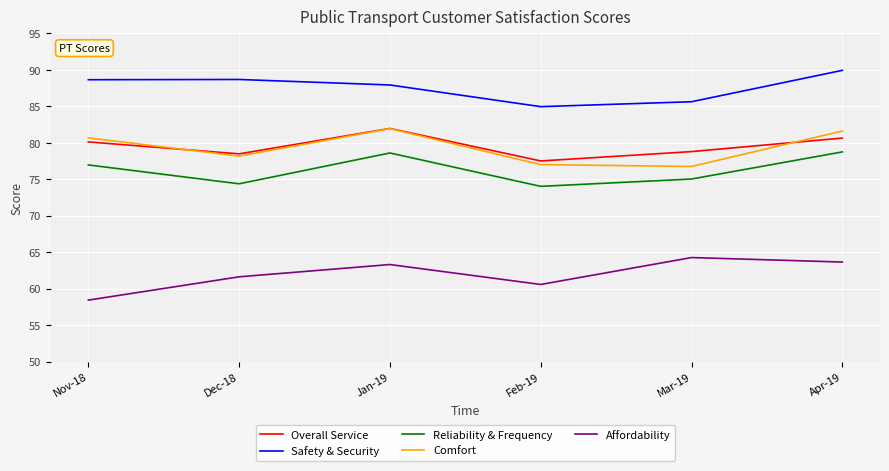

The Affordability series shows 63.6 at Apr-19. True or false?

True